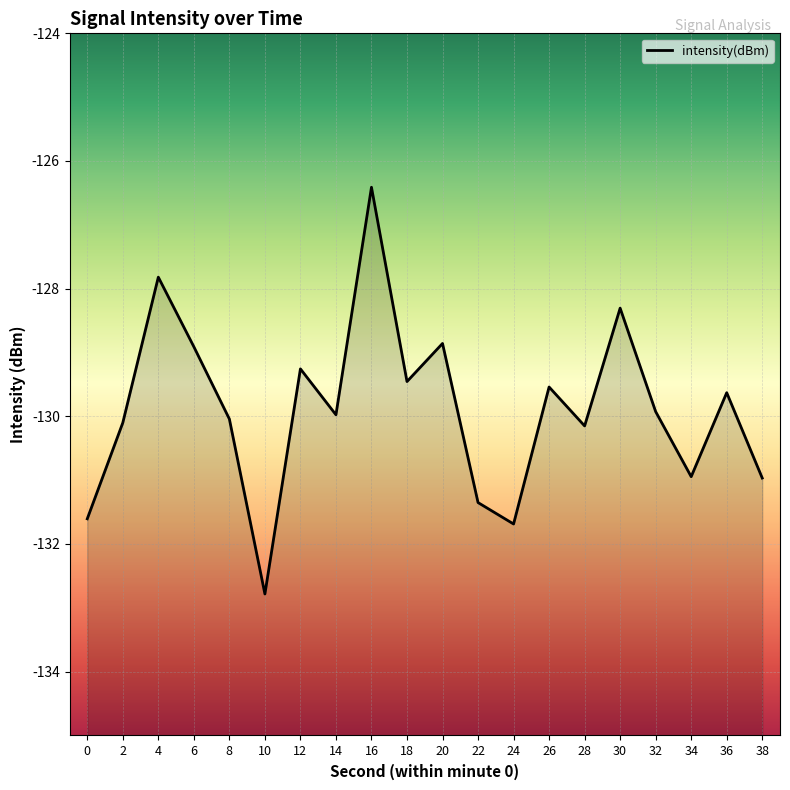

Rank the categories by value from lowest to highest.

10, 24, 0, 22, 38, 34, 28, 2, 8, 14, 32, 36, 26, 18, 12, 6, 20, 30, 4, 16